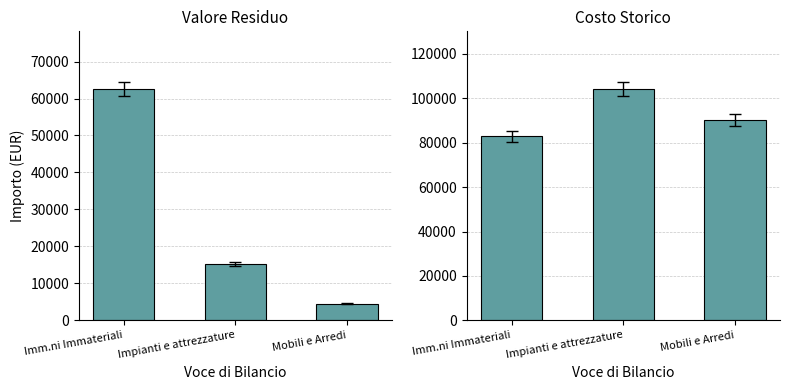

What value does the Valore residuo series have at Mobili e Arredi?

4482.3